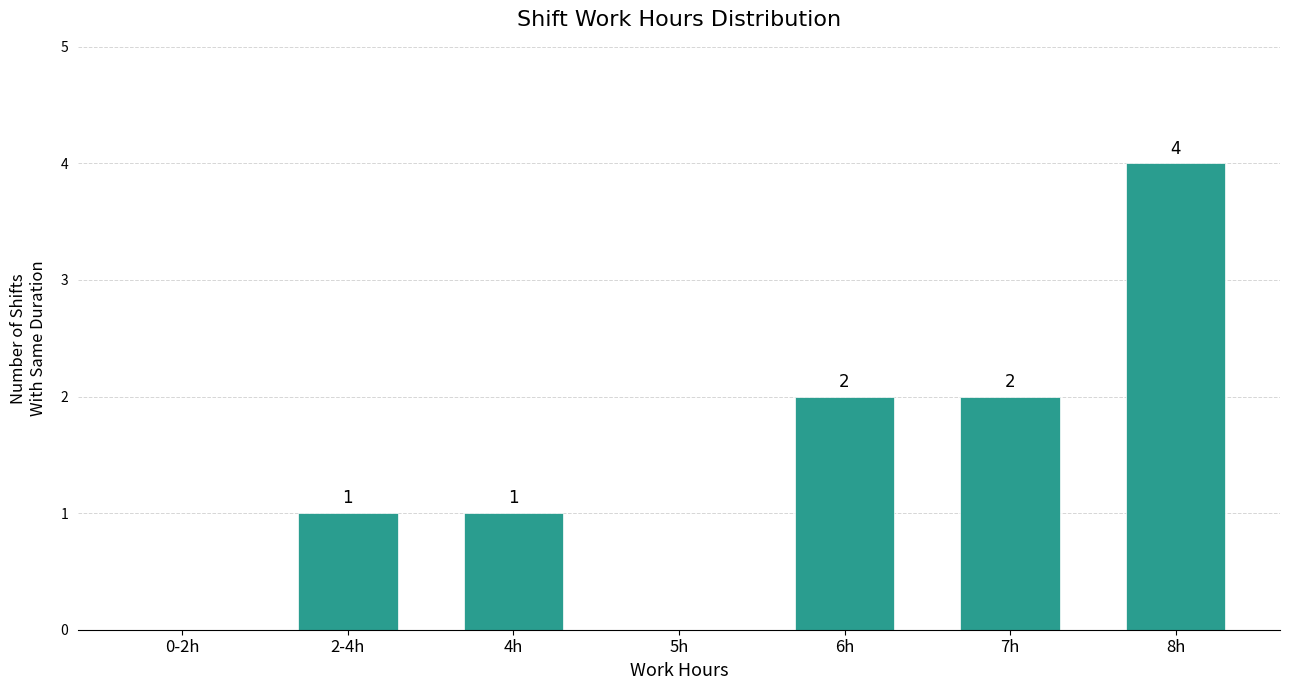

Reading left to right, transcribe all the data shown in this chart.

0-2h=0	2-4h=1	4h=1	5h=0	6h=2	7h=2	8h=4